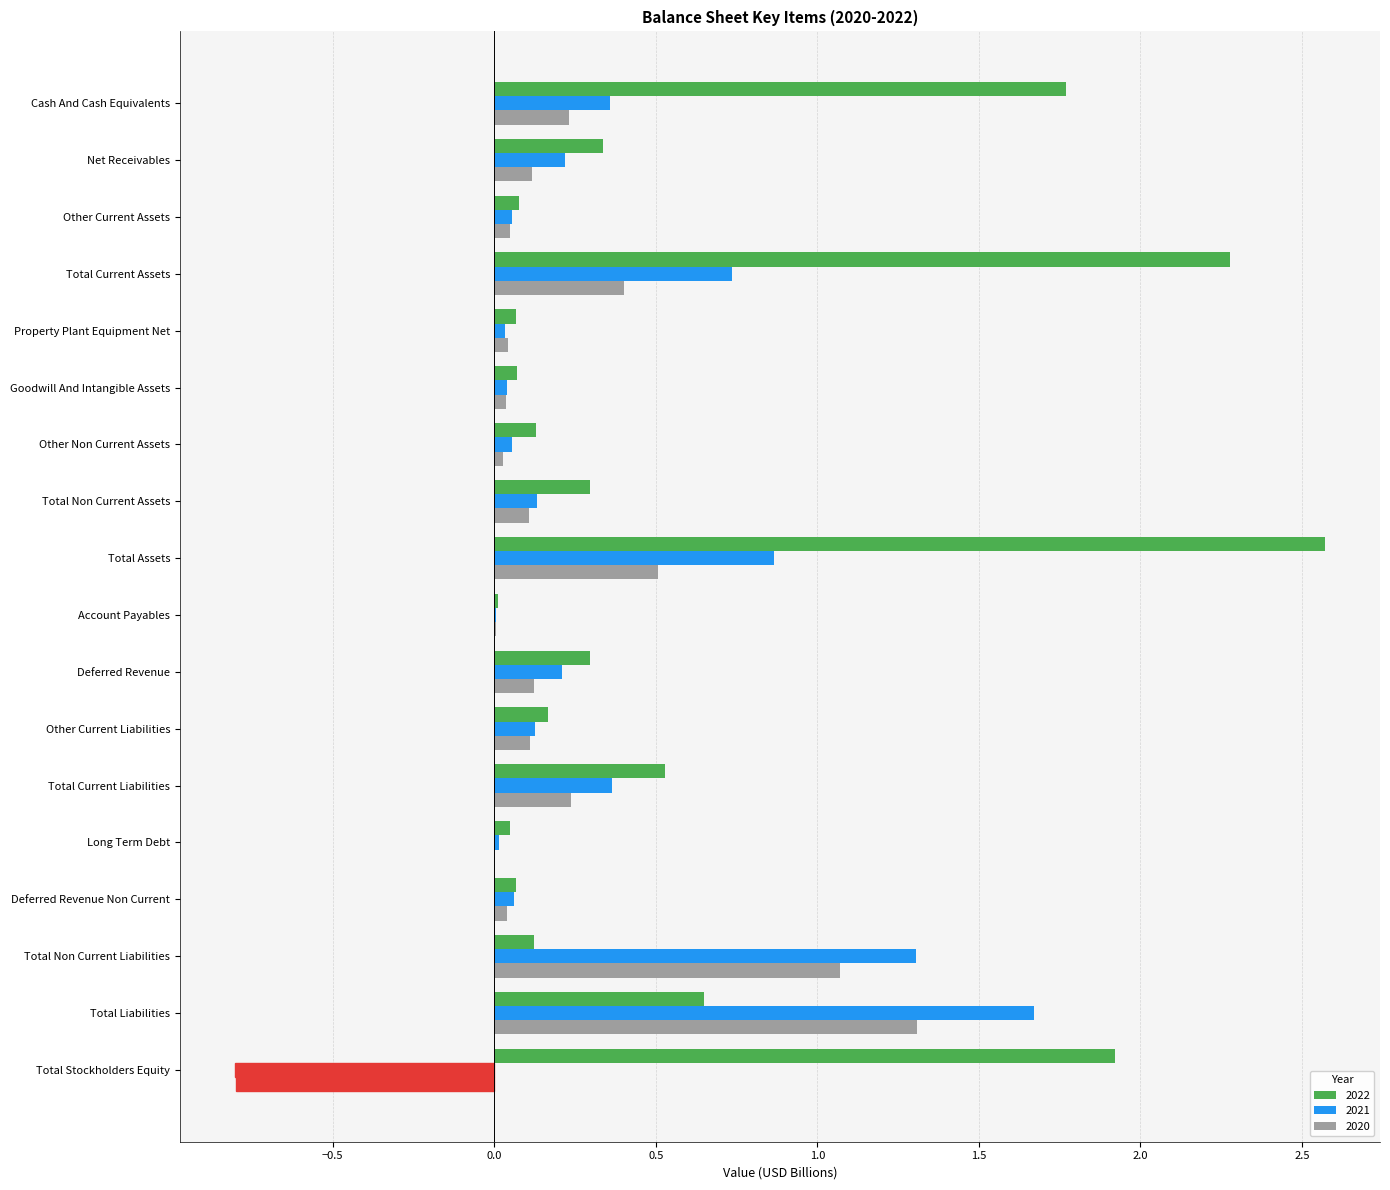

What is the difference between the second highest and second lowest values in the 2021 series?

1.3